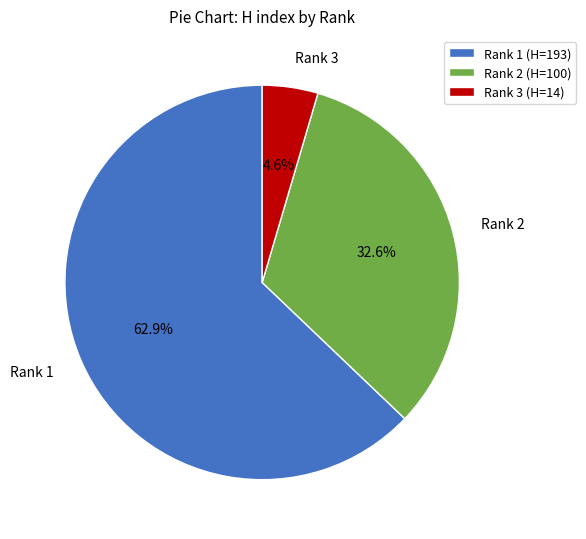

What is the ratio of the value at Rank 1 to the value at Rank 2?

1.9